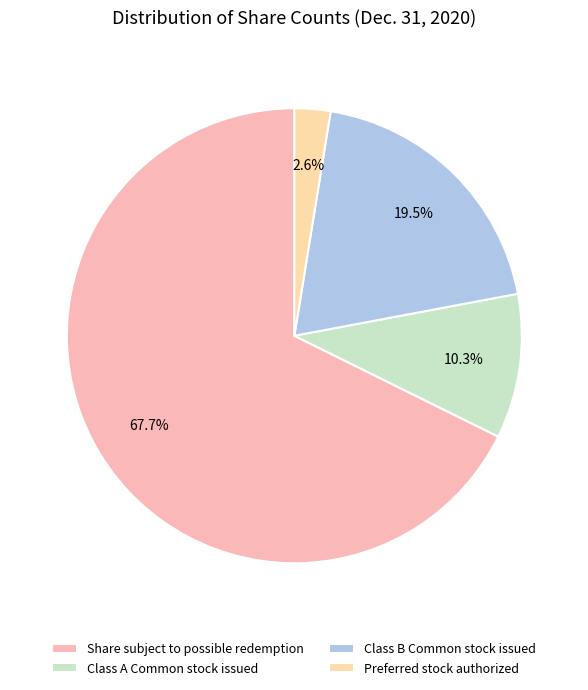

Is there a majority slice in this chart?

Yes